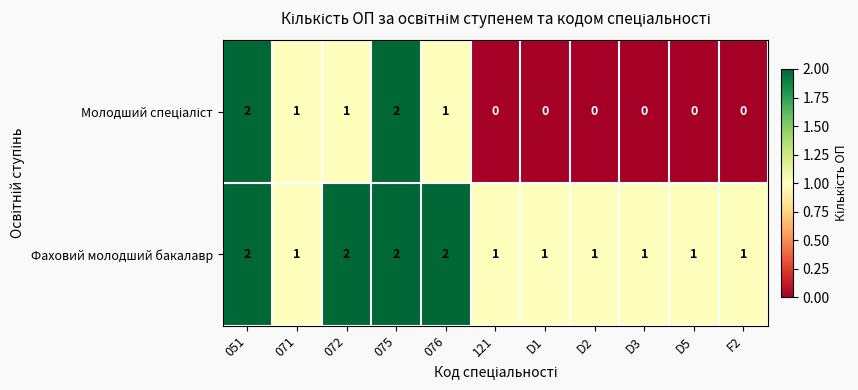

What is the sum of the Фаховий молодший бакалавр values at 076 and 051?

4